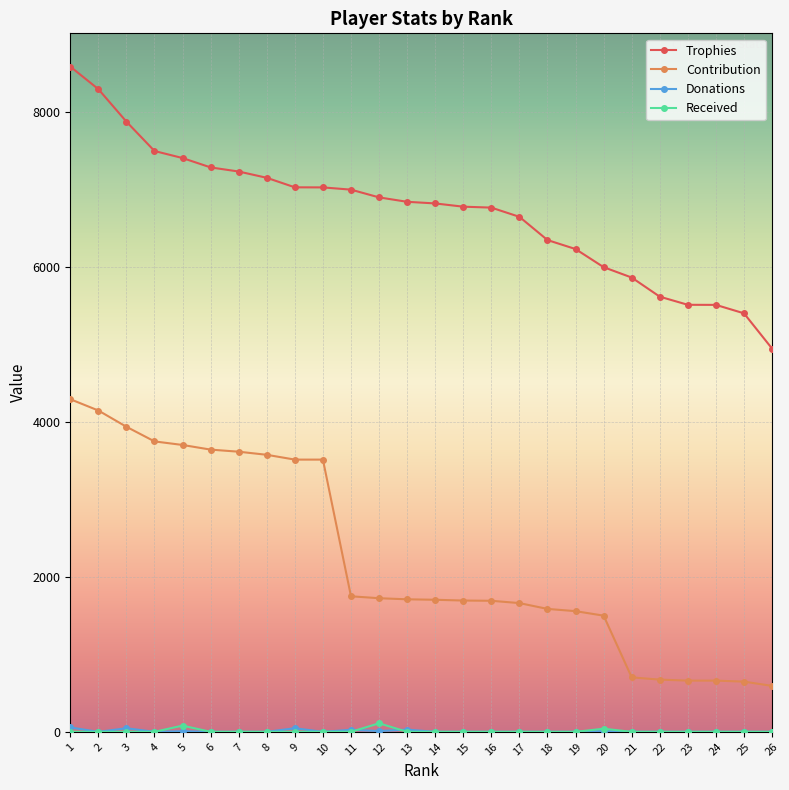

Is the value of Contribution at 12 greater than the value of Trophies at 25?

No